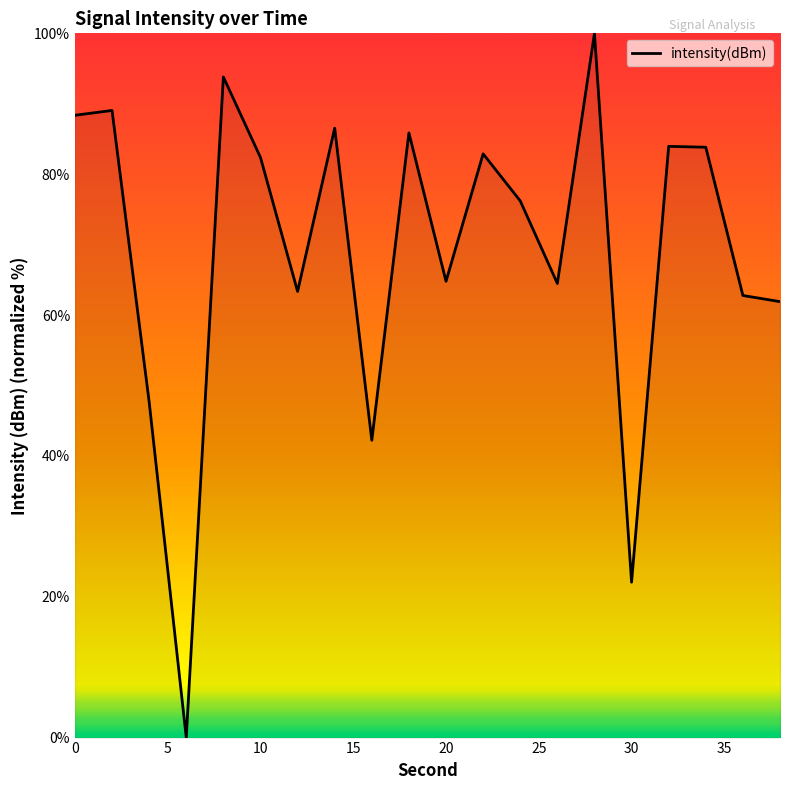

What is the difference between the maximum and minimum values?

100.0